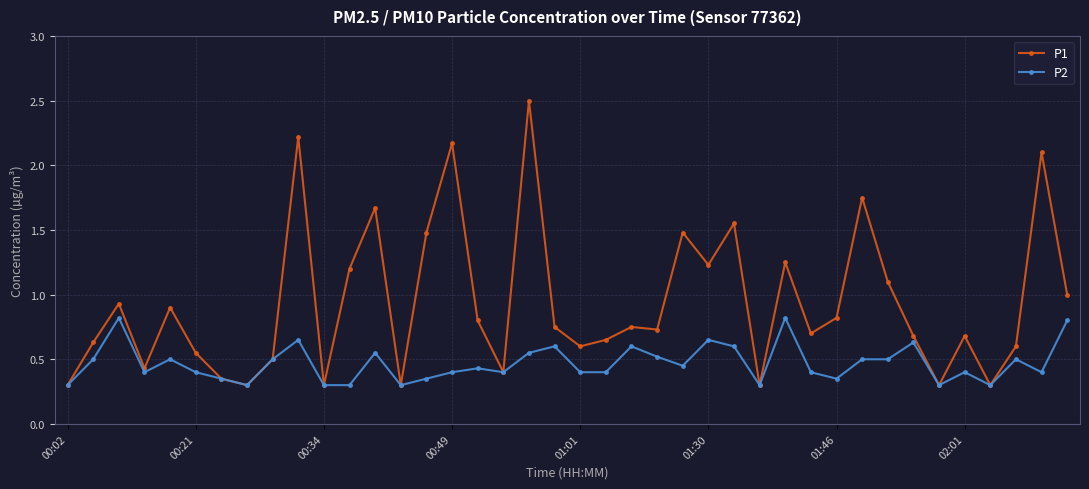

List the series in order of their peak value, highest first.

P1, P2